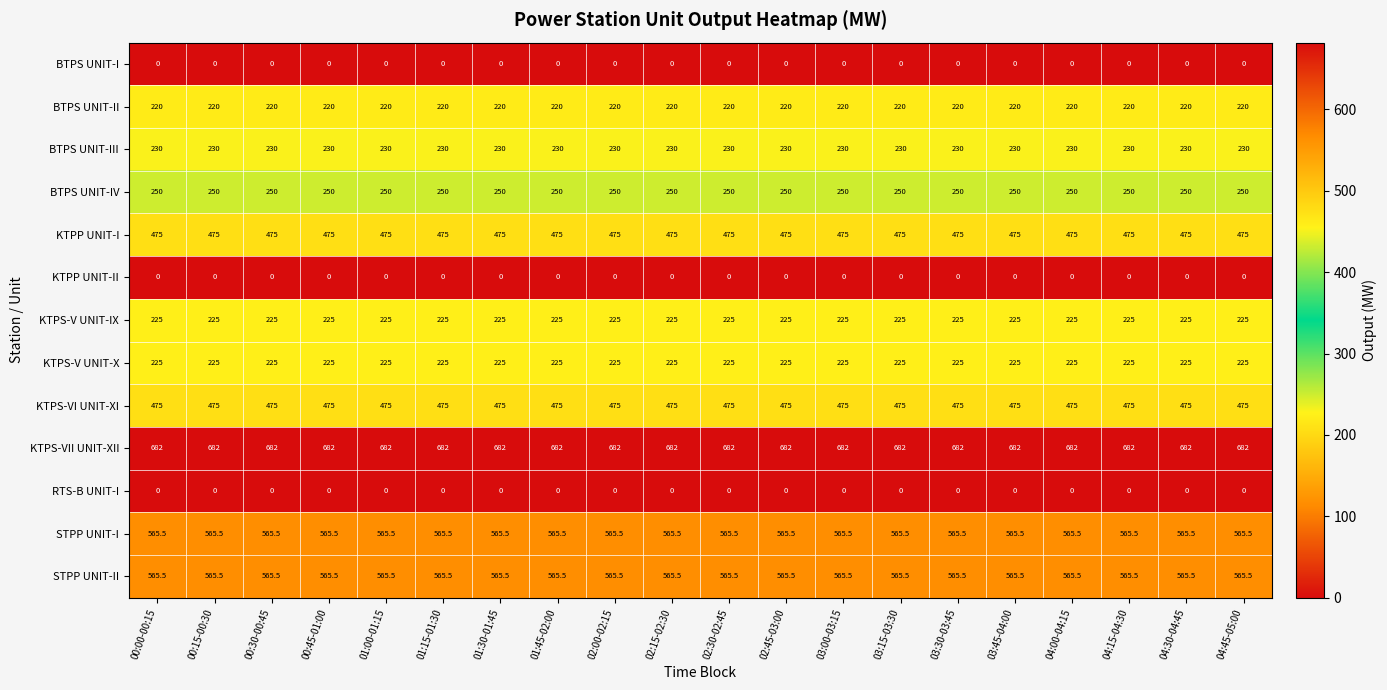

How many data points does each series have?

20